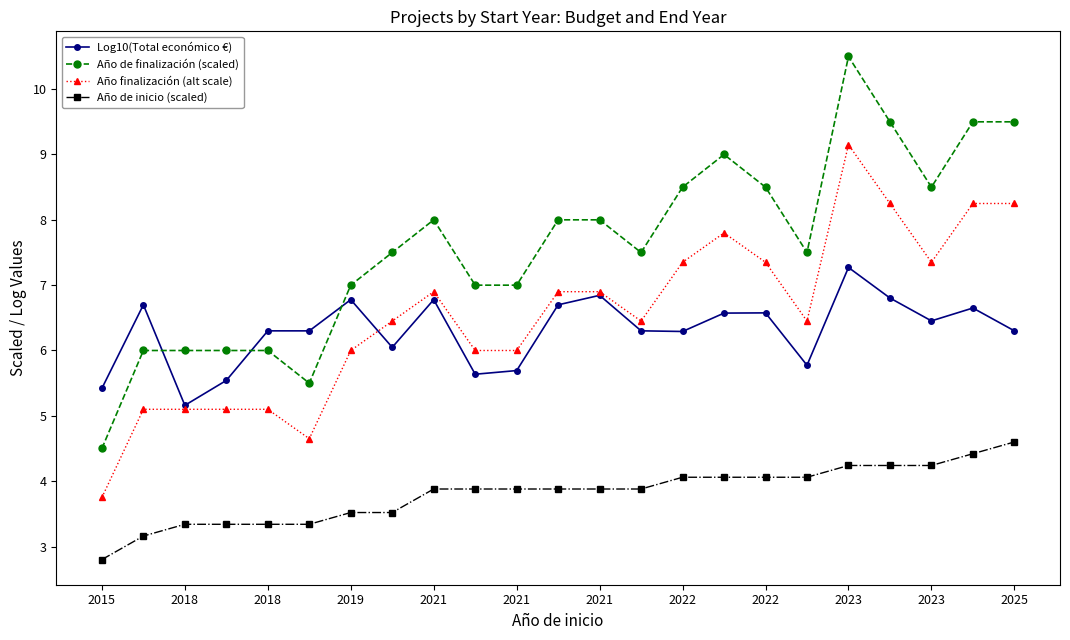

Which series has the widest spread of values?

Año de finalización (scaled)